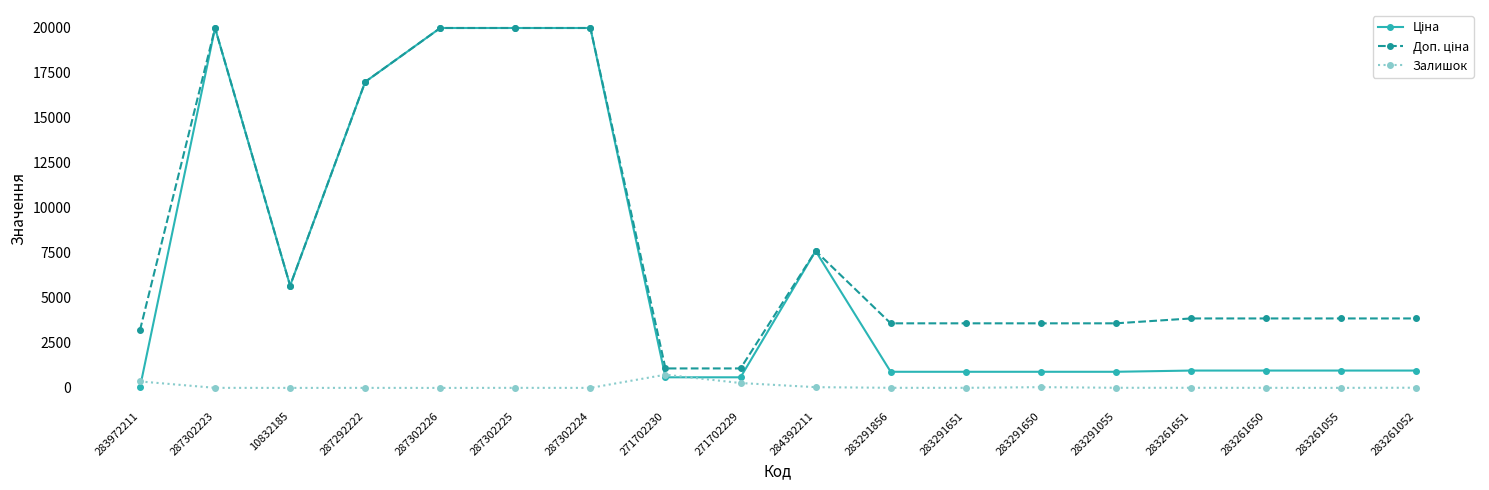

What is the difference between the highest and lowest values at 271702230?

491.7